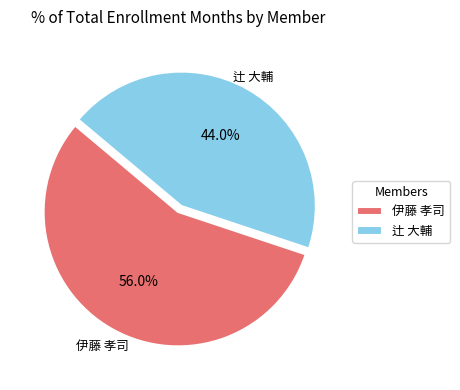

The 伊藤 孝司 slice represents 68% of the pie. True or false?

False